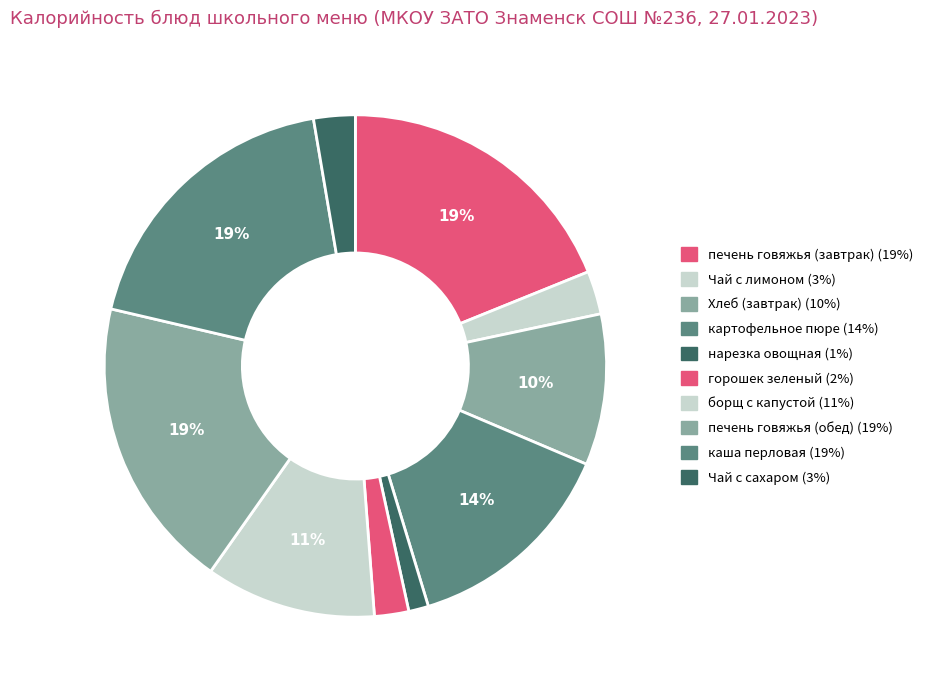

How many segments does this pie chart have?

10